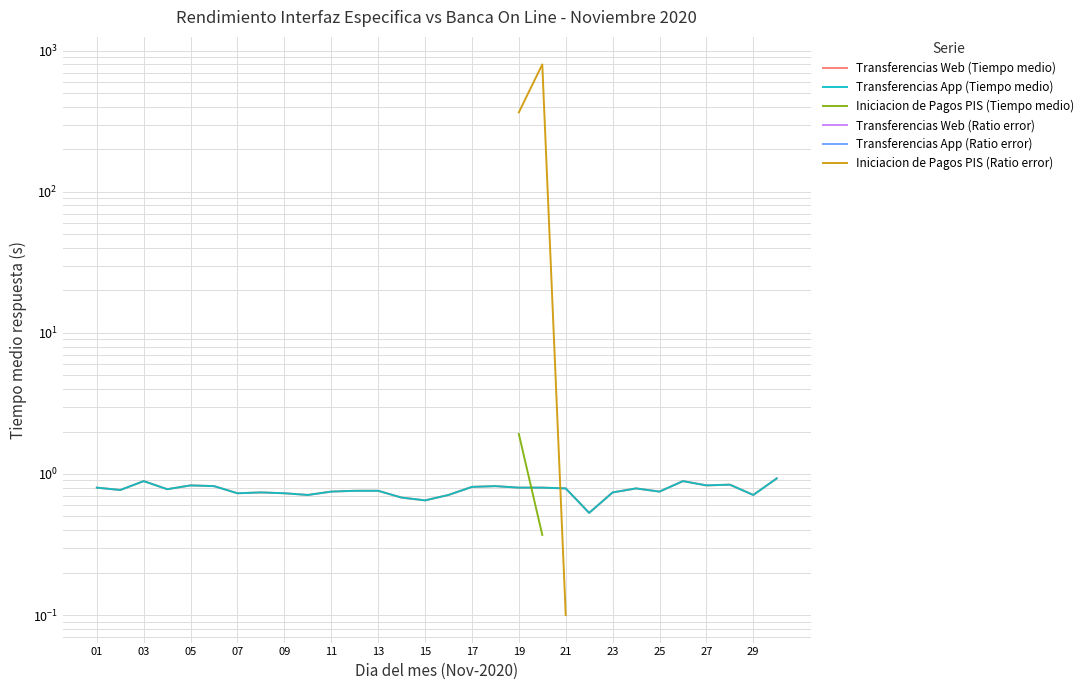

At which label does Transferencias Web (Ratio error) reach its minimum?

01